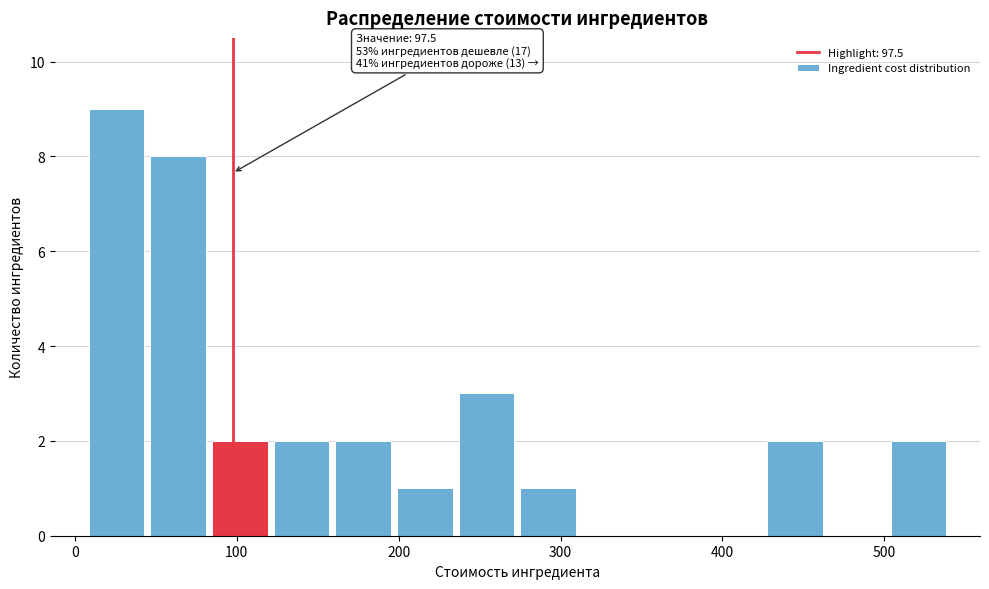

Around what value on the x-axis is the tallest bar? Give the approximate position of its centre, as read against the axis.

30